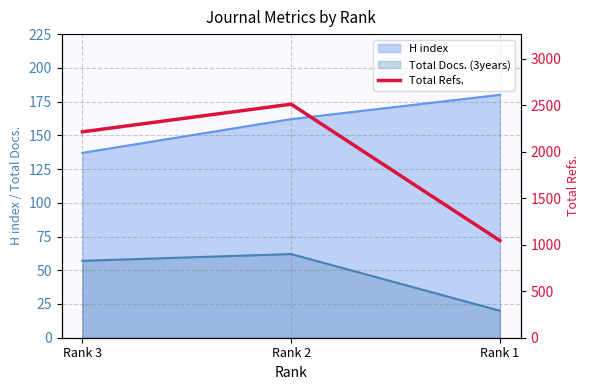

Which label corresponds to the largest value in the chart?

Rank 2